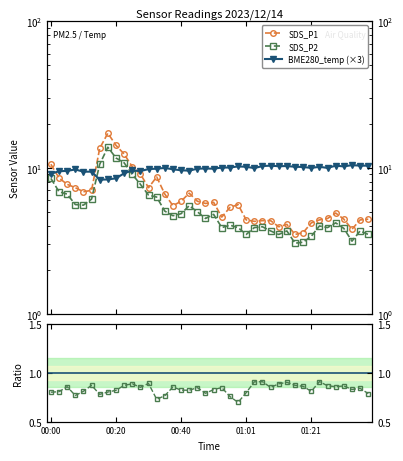

True or false: SDS_P2/SDS_P1 and SDS_P1 cross at least once.

False